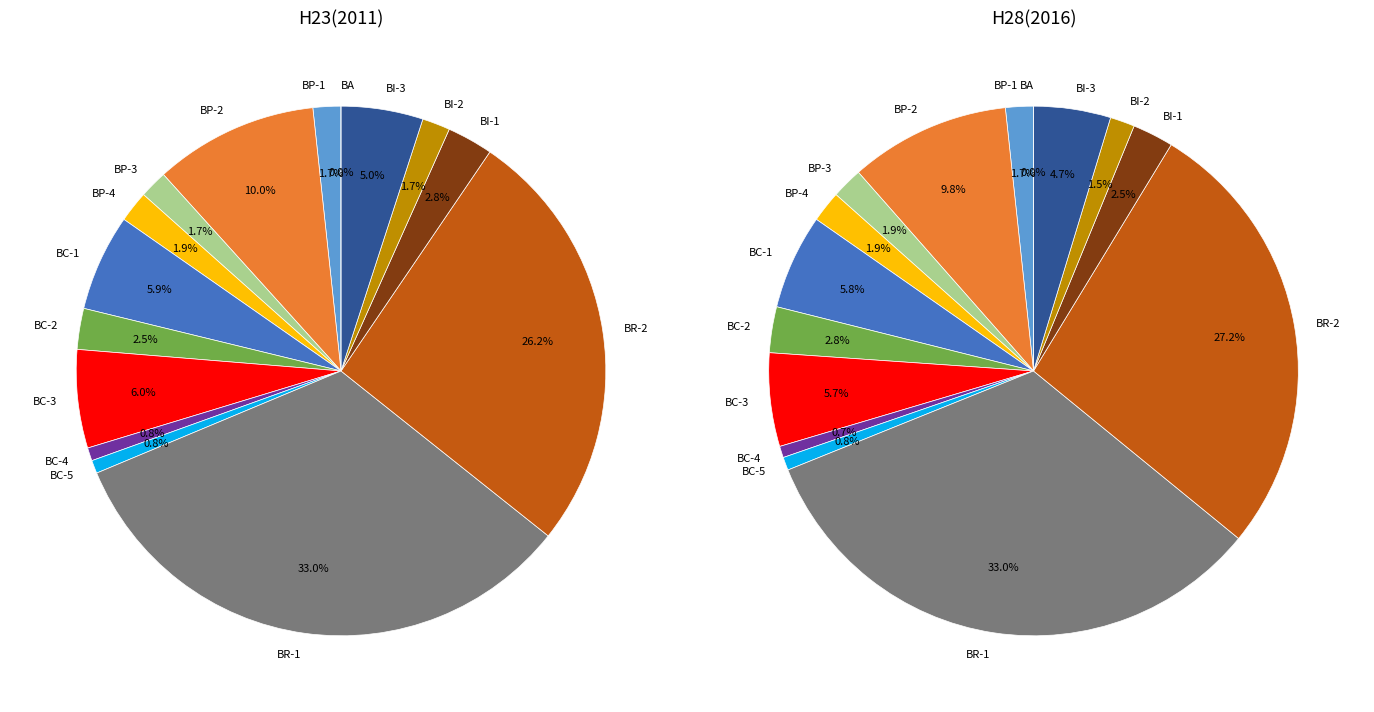

To the nearest percent, what is the difference between the largest and smallest slice percentages?

33%